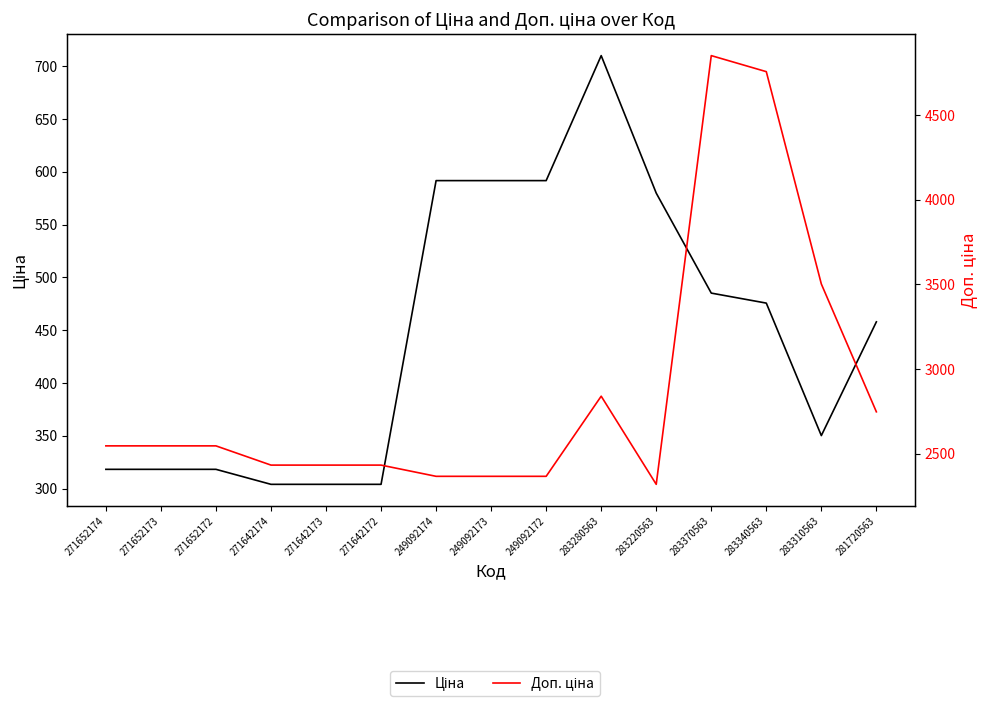

What is the maximum value for Доп. ціна?

4851.4